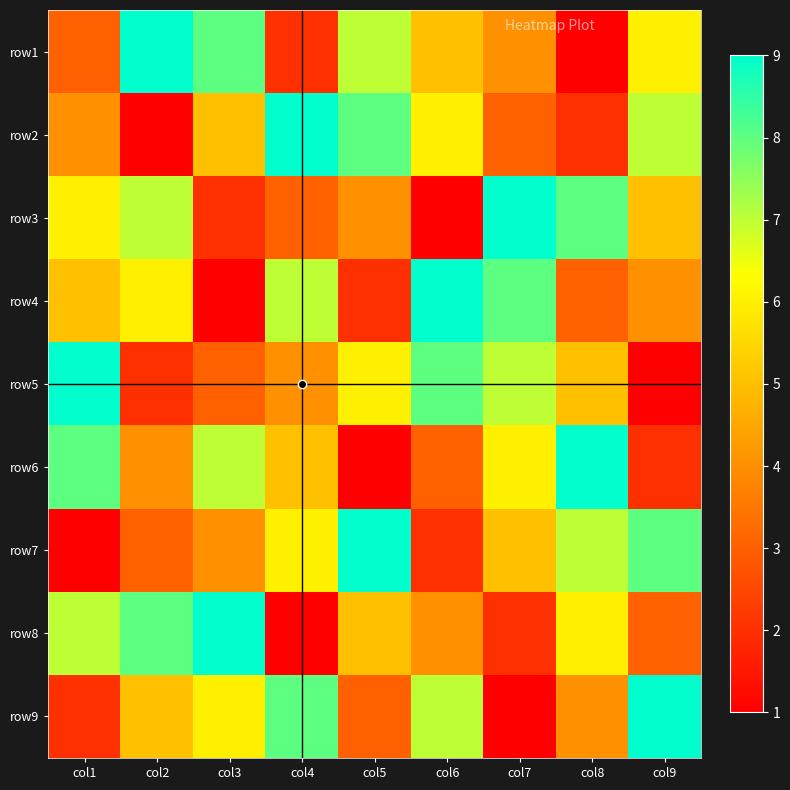

What is the total value across all series at col1?

45